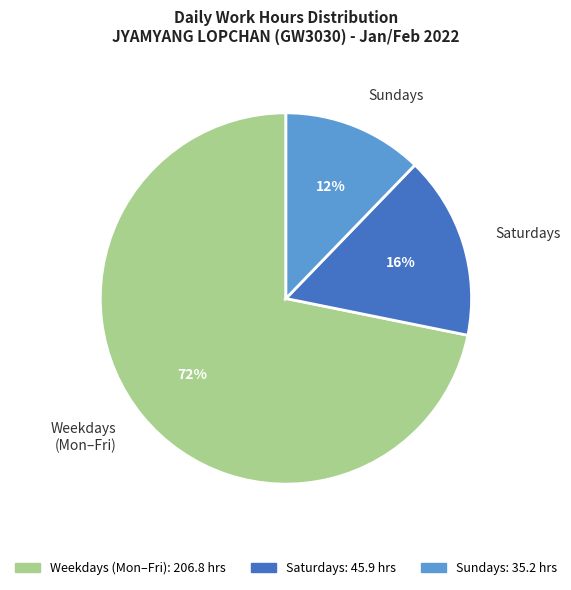

Do Weekdays (Mon–Fri) and Saturdays together represent more than half of the pie?

Yes